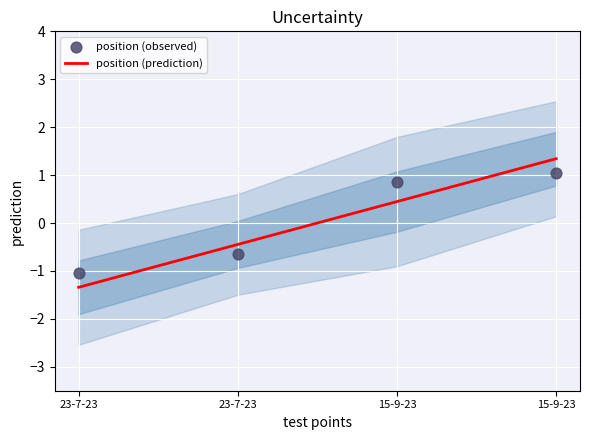

Which series has the largest total across all categories?

position (observed)